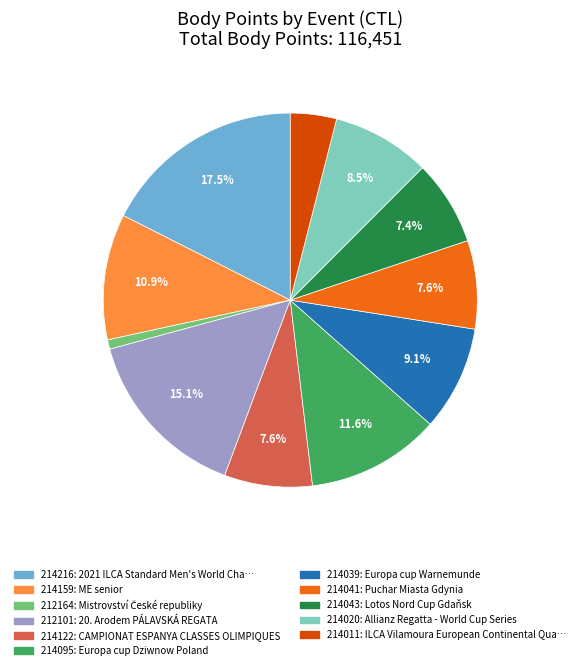

To the nearest percent, what percentage of the pie is 214043?

7%